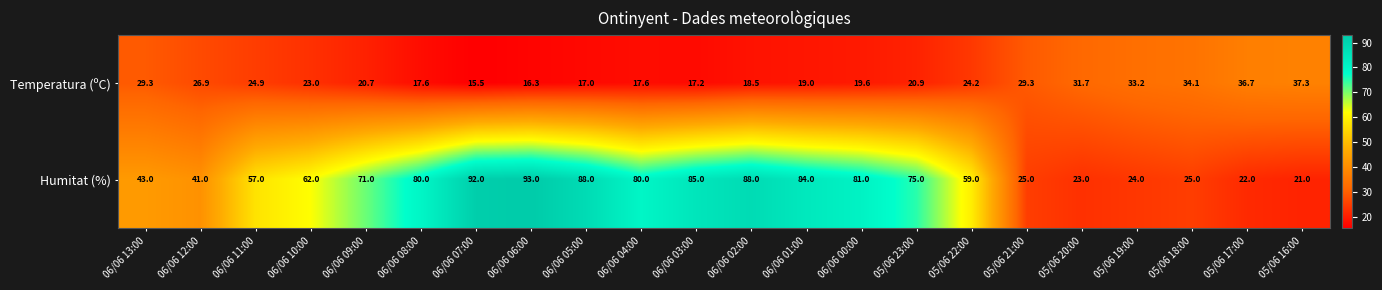

List the series in order of their peak value, highest first.

Humitat (%), Temperatura (ºC)